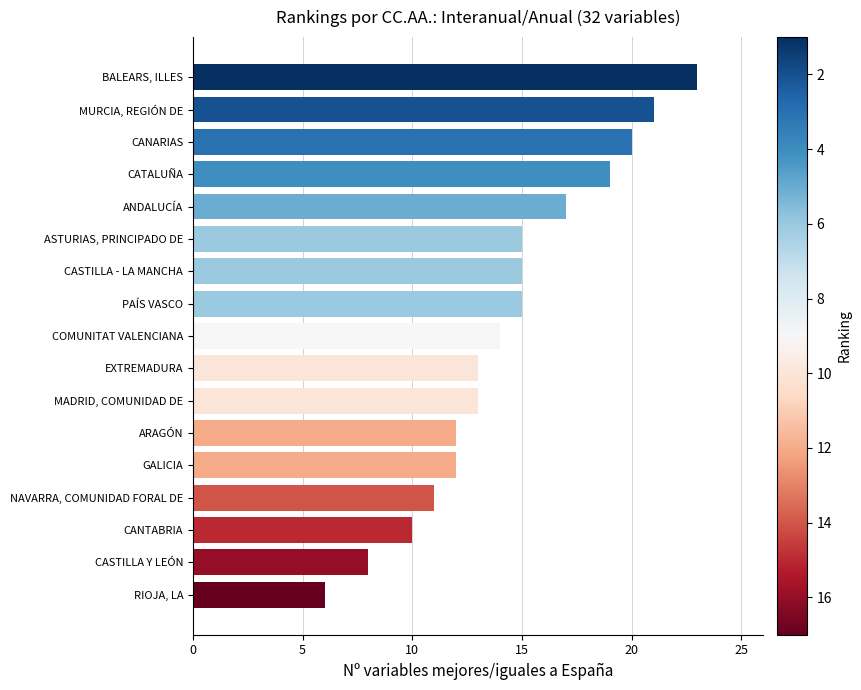

At which label is the value closest to 14?

COMUNITAT VALENCIANA